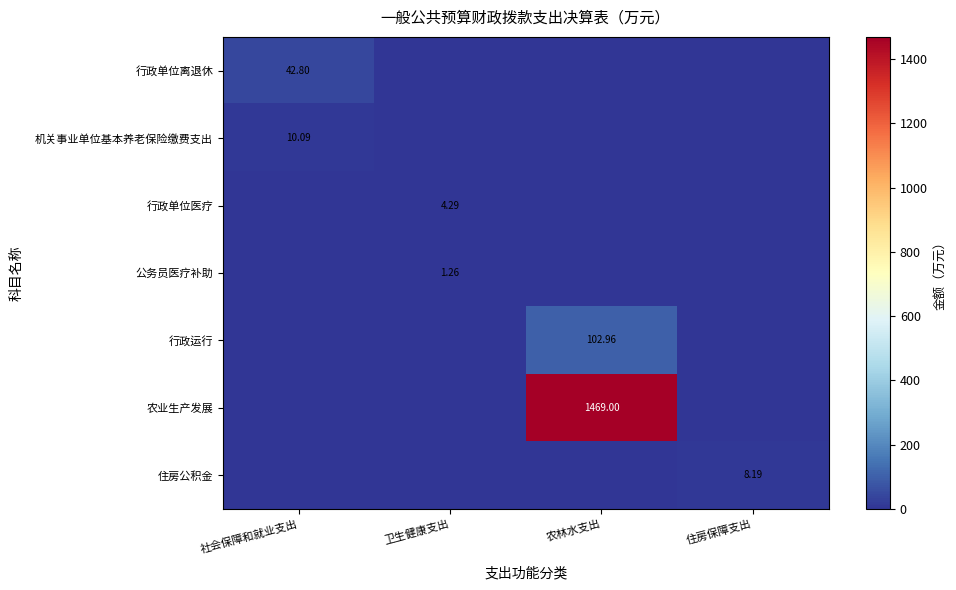

What is the total value across all series at 卫生健康支出?

5.5